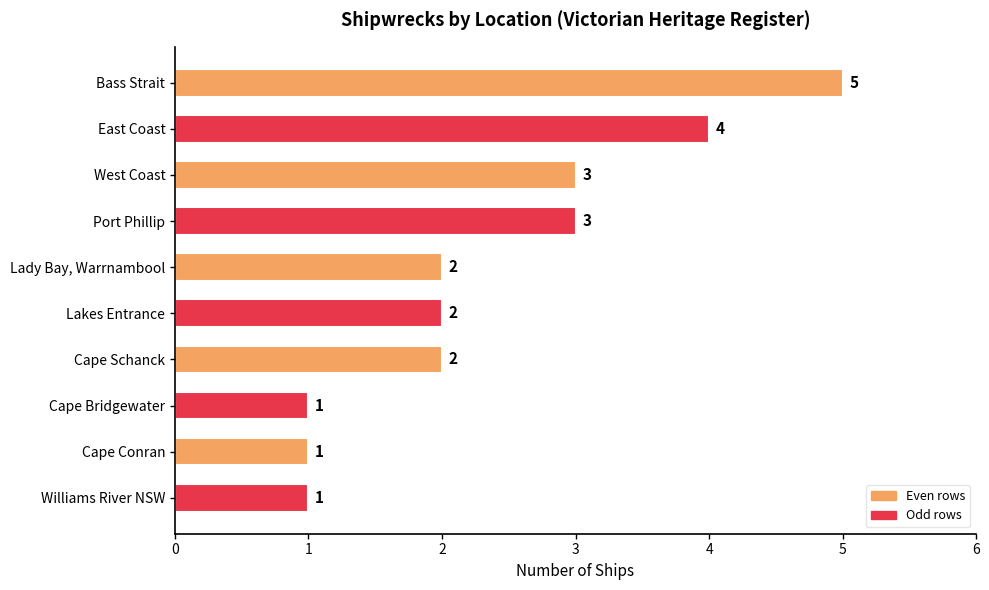

What is the sum of all values?

24